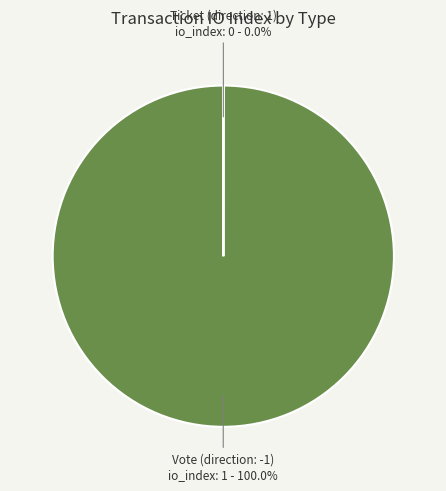

Is it true that Vote (direction: -1) is 100% of the pie?

True